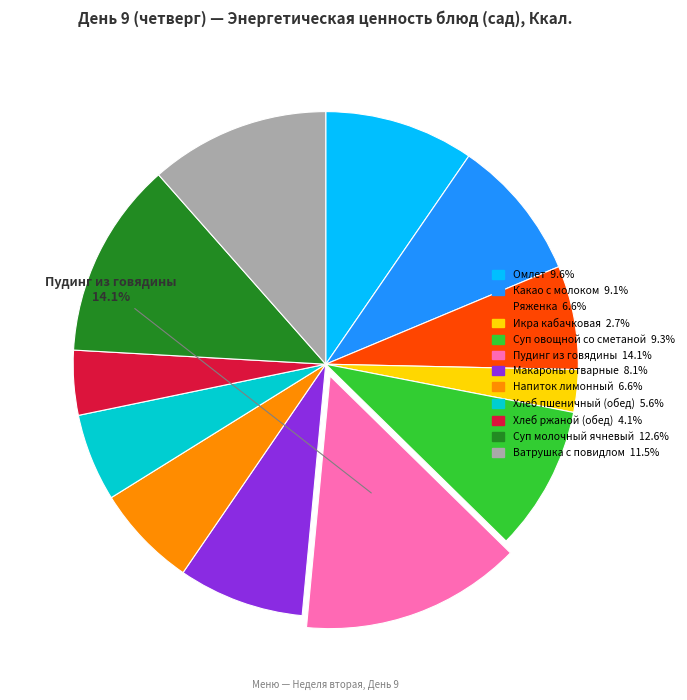

To the nearest percent, what is the difference between the Суп овощной со сметаной and Хлеб ржаной (обед) slice percentages?

5%